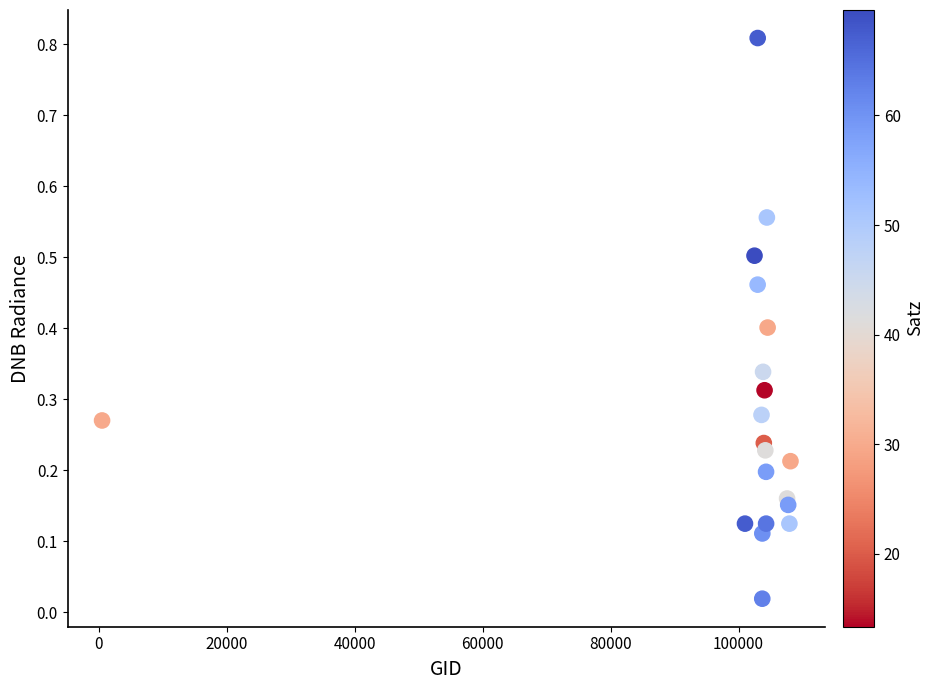

What is the range of Y values (max minus min)?

0.8